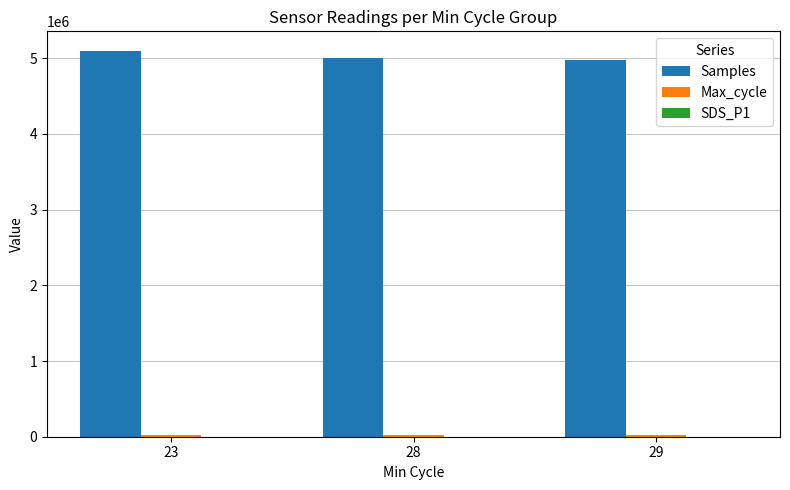

What is the maximum value shown in the chart?

5099306.0